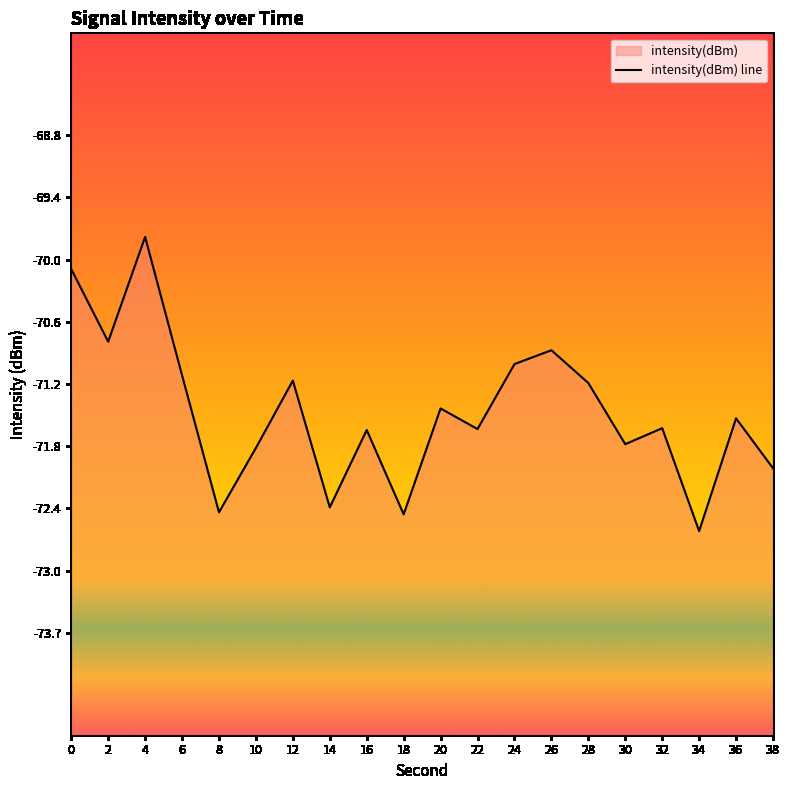

How many values exceed -71?

4